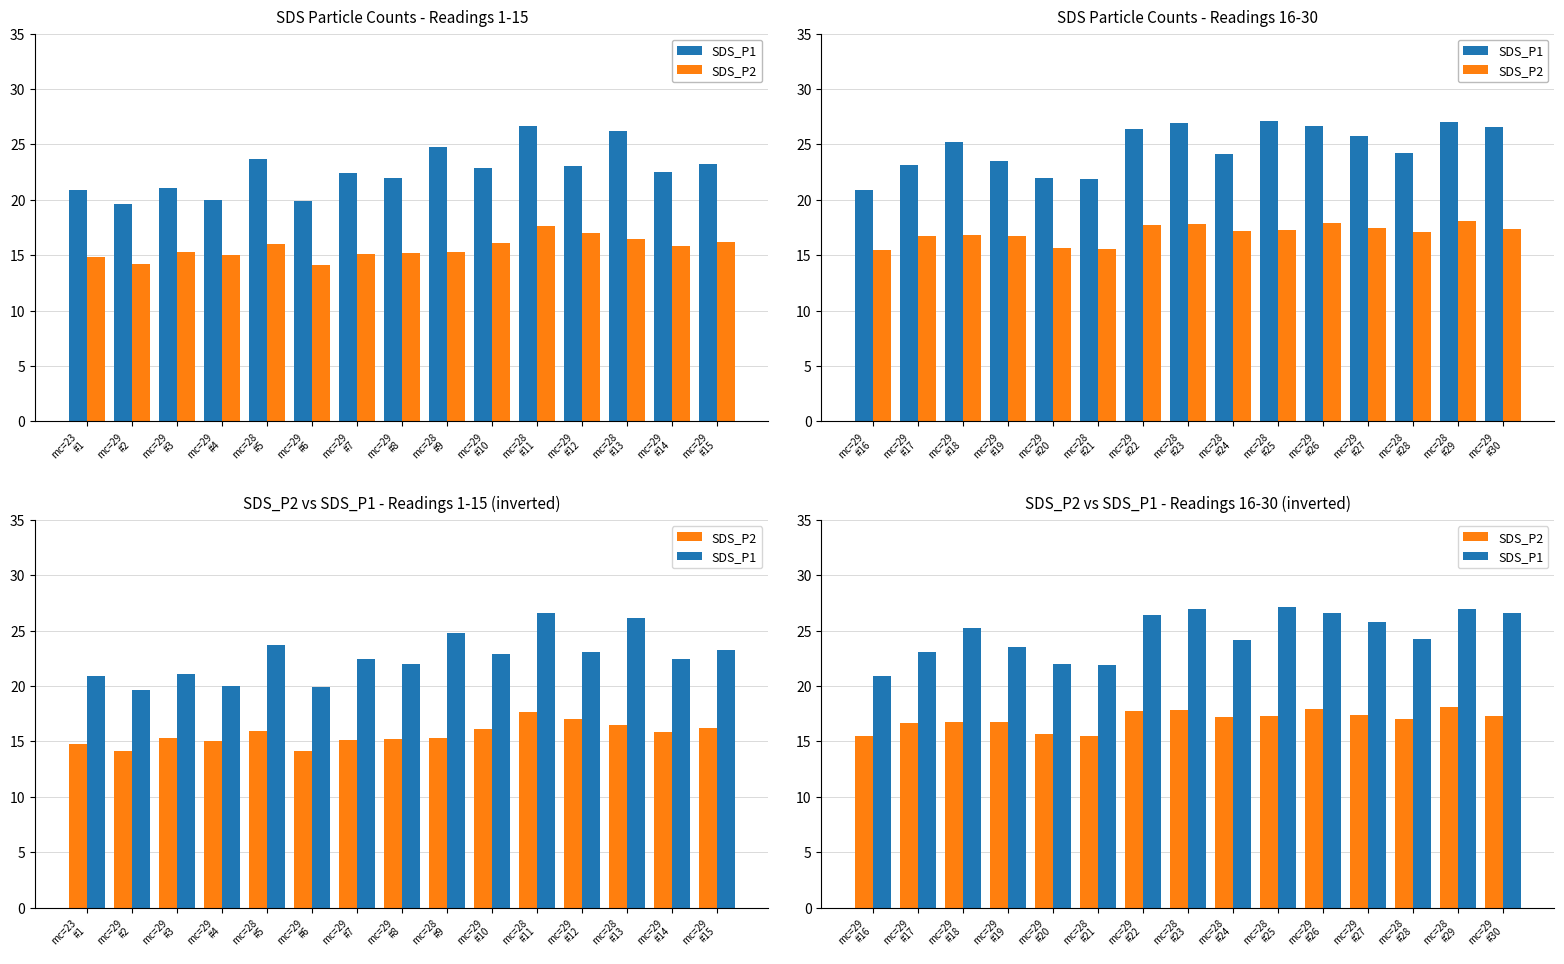

What is the label of the 1st bar from the right?

mc=29 #30